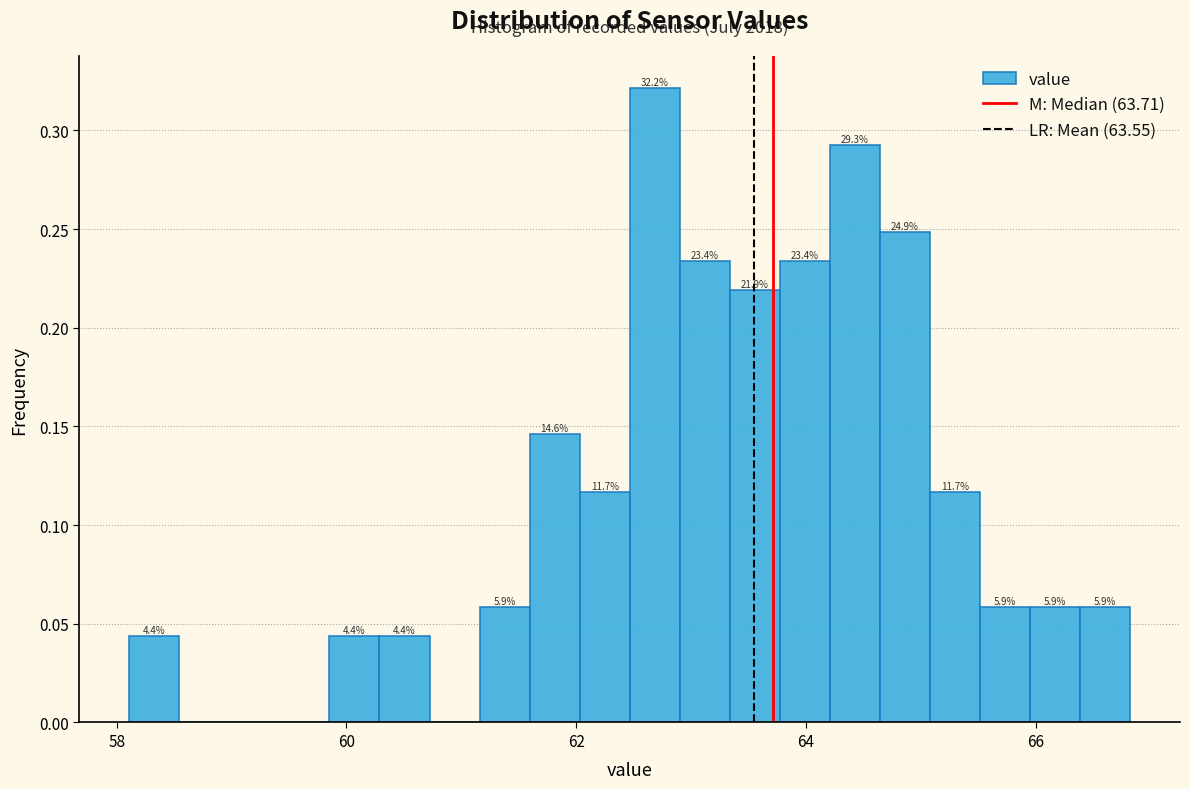

Around what value on the x-axis is the tallest bar? Give the approximate position of its centre, as read against the axis.

62.6